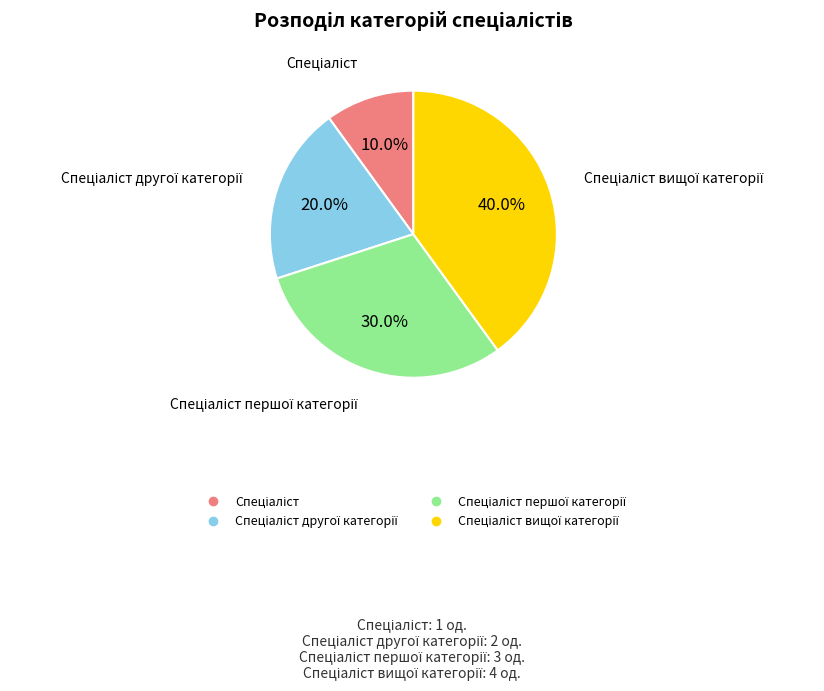

Is there a majority slice in this chart?

No